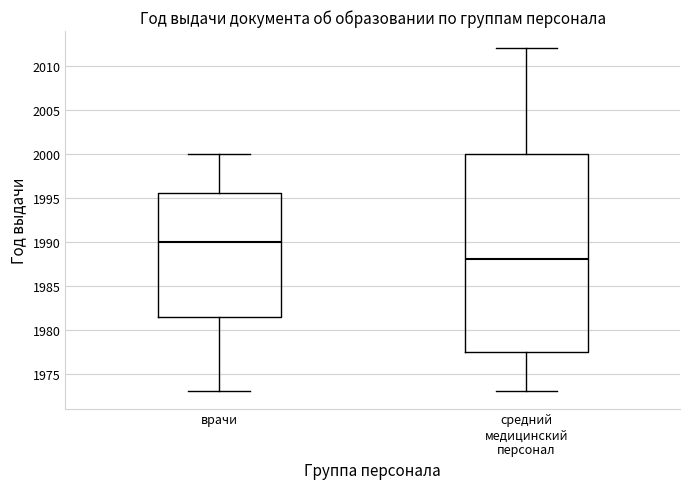

Where does the upper whisker of the box for врачи end on the y-axis? The values are not printed on the chart, so give them approximately, as read against the axis.

2000.0